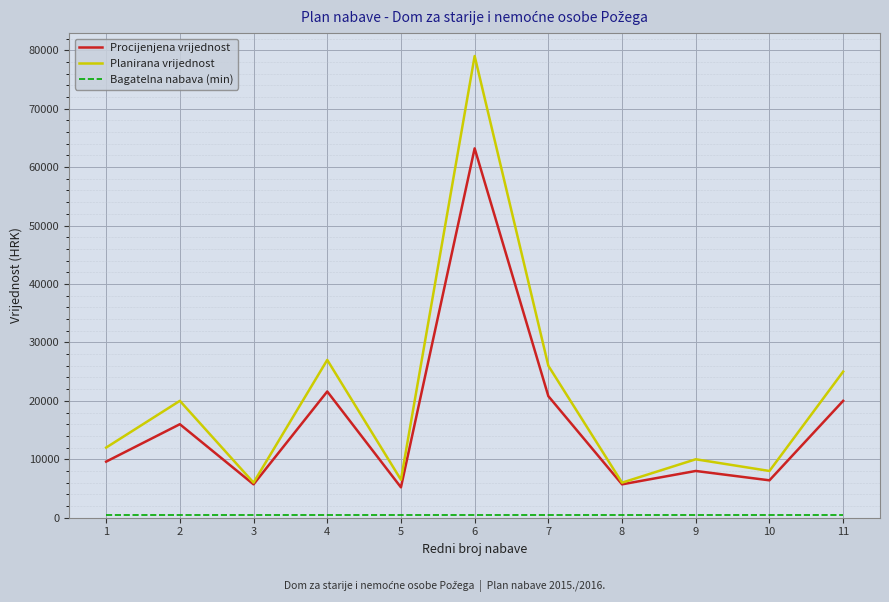

True or false: Planirana vrijednost has a value of 35054.6 at 7.

False